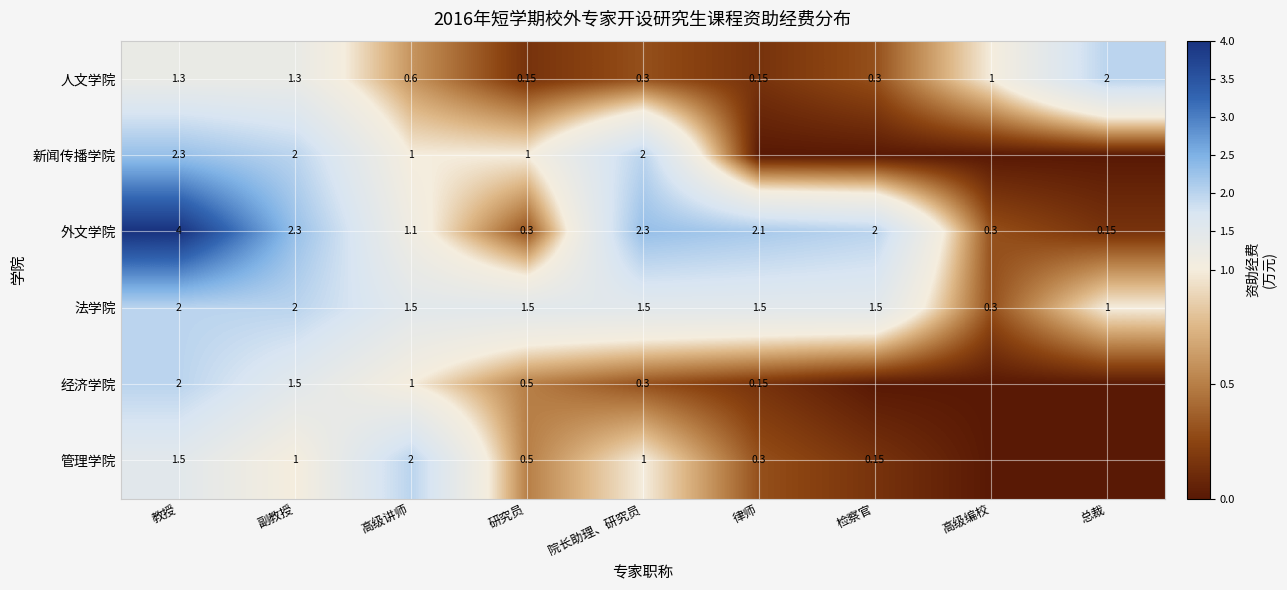

What is the difference between the 管理学院 values at 院长助理、研究员 and 高级讲师?

1.0